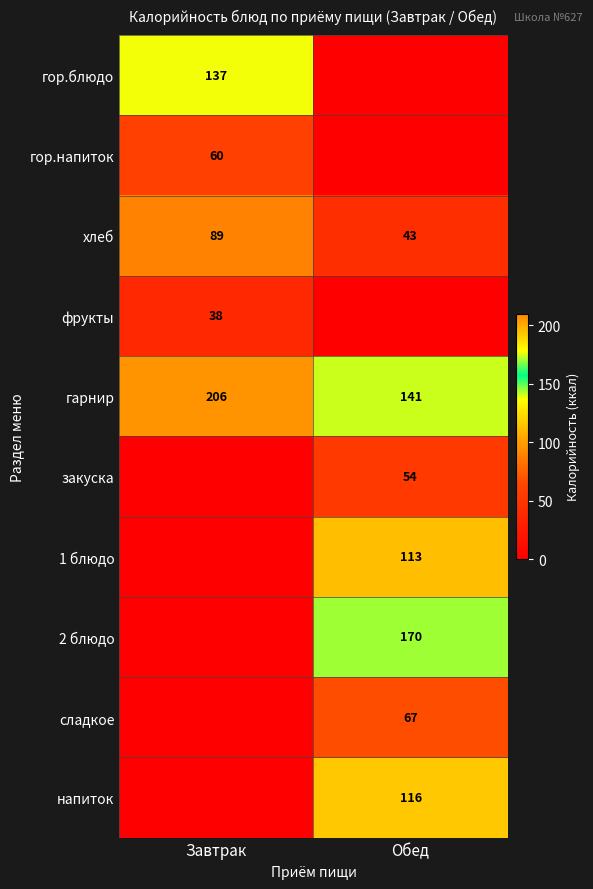

Rank the categories by хлеб value from highest to lowest.

Завтрак, Обед